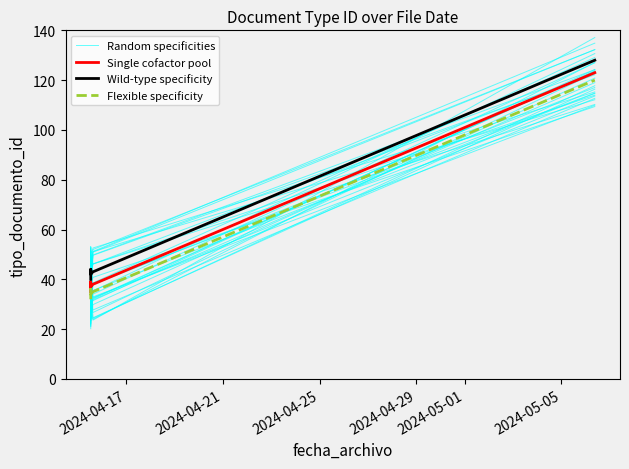

What is the difference between the maximum and minimum values in the Wild-type specificity series?

88.0